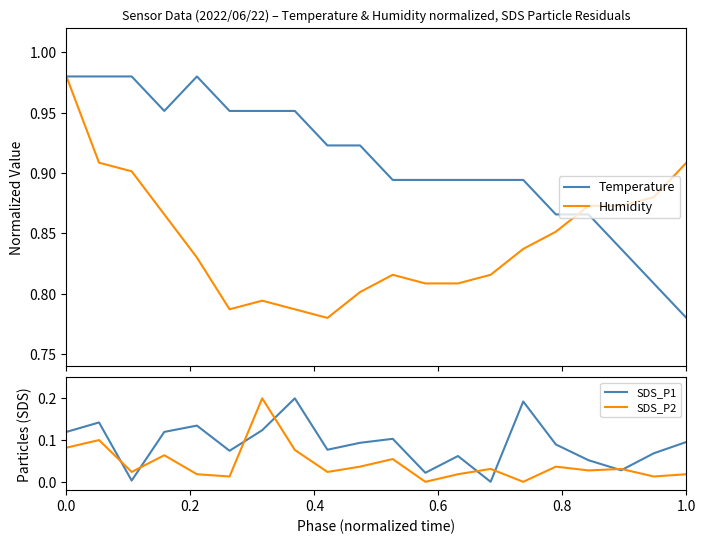

True or false: SDS_P1 and Humidity cross at least once.

False